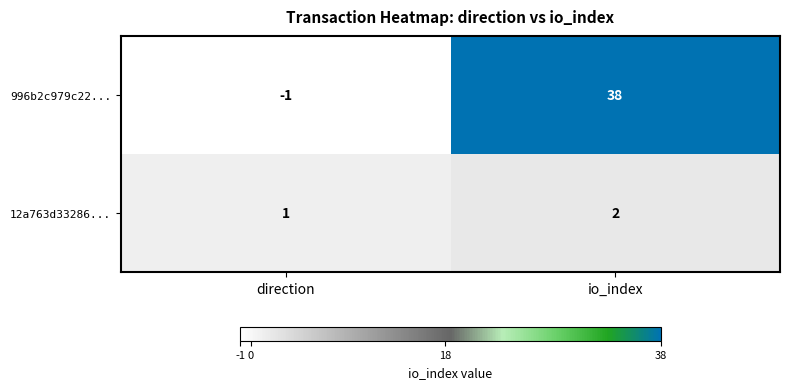

How many categories are shown in the chart?

2